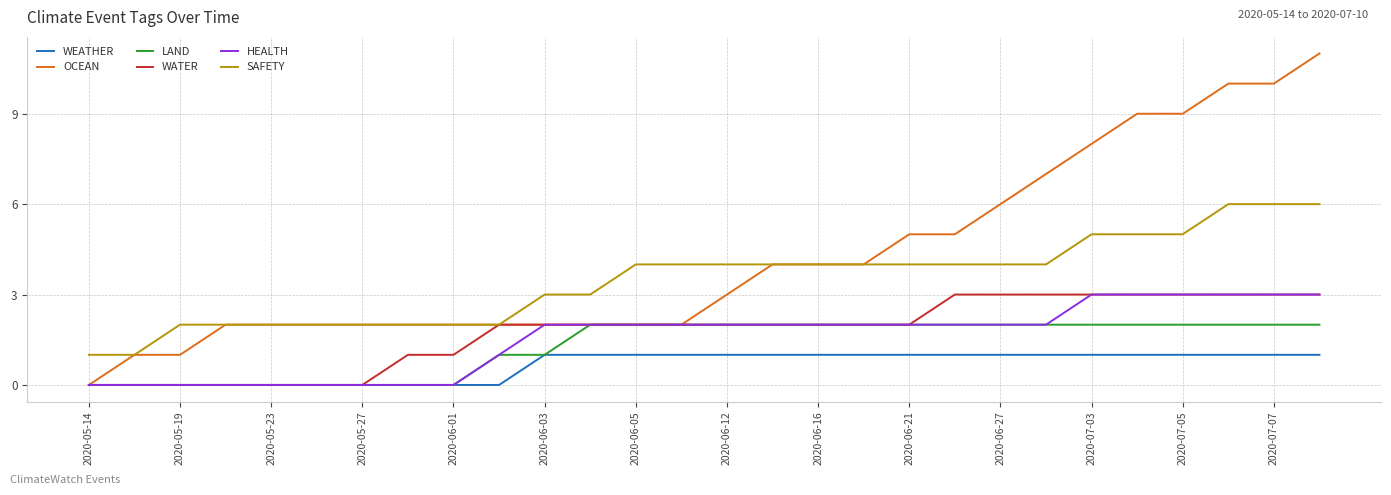

What is the greatest value displayed?

11